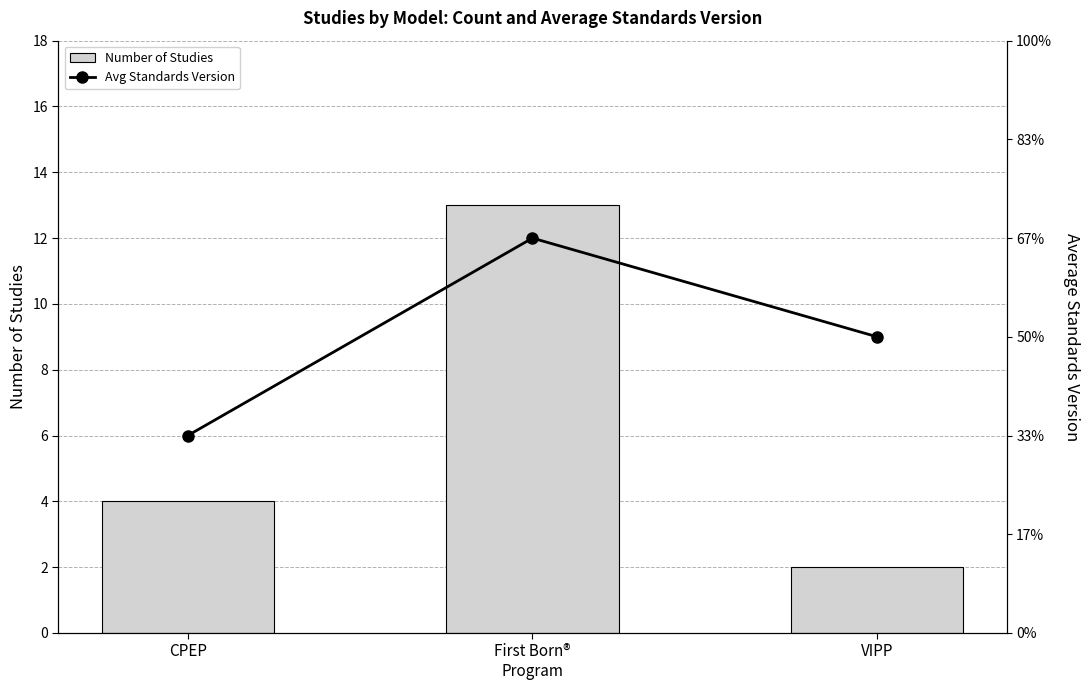

True or false: Number of Studies has a value of 2.0 at VIPP.

True